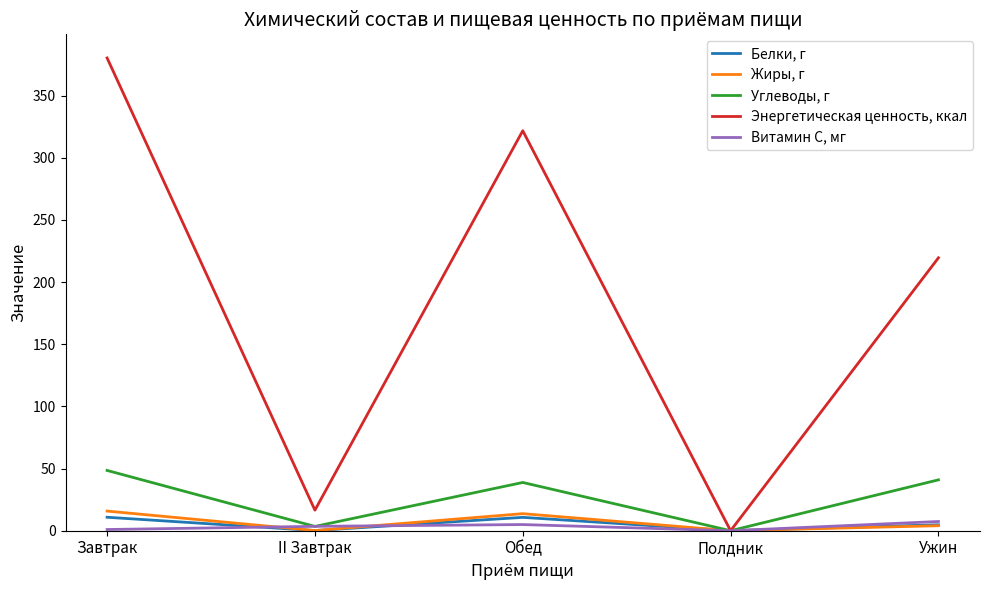

What is the maximum value shown in the chart?

380.4